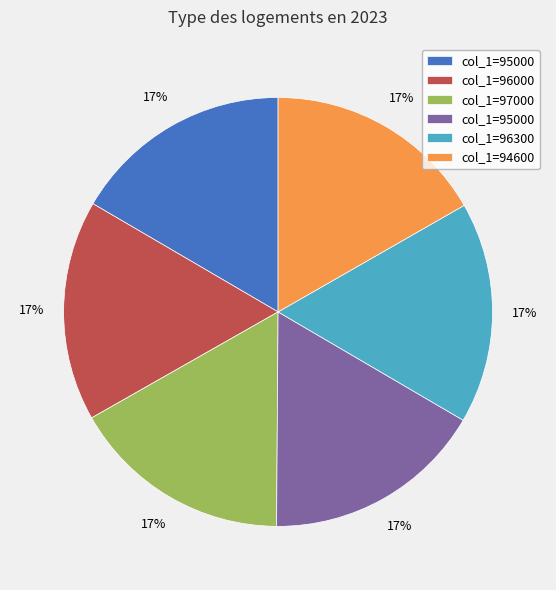

To the nearest percent, what is the average slice percentage?

17%